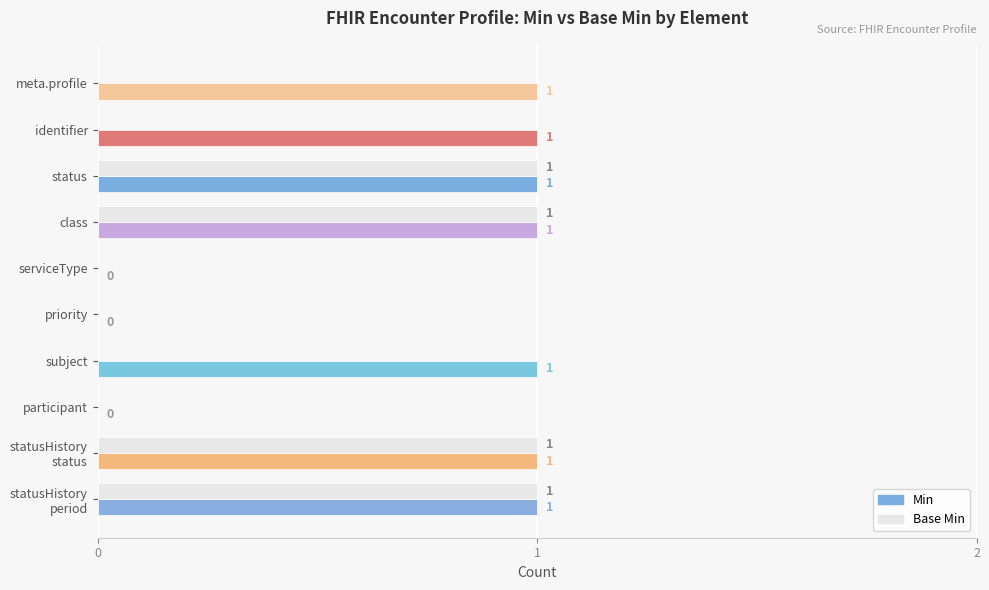

Count the number of data series in this chart.

2